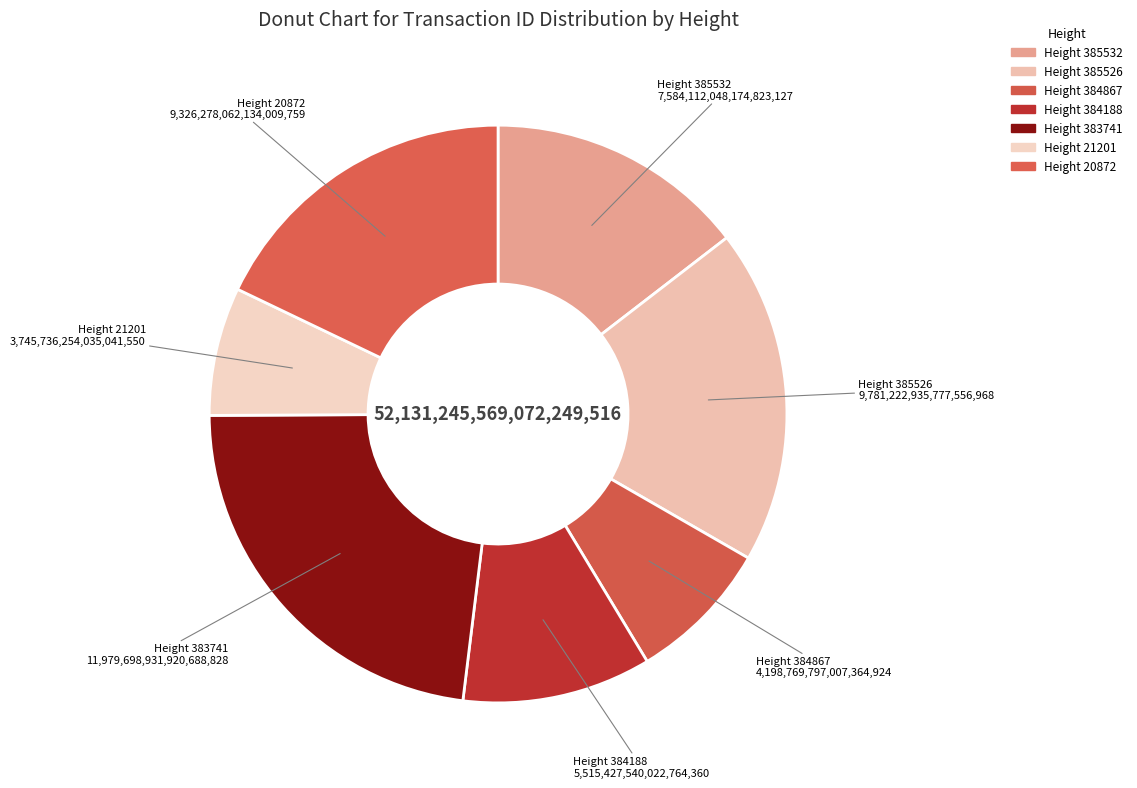

To the nearest percent, what is the average slice percentage?

14%